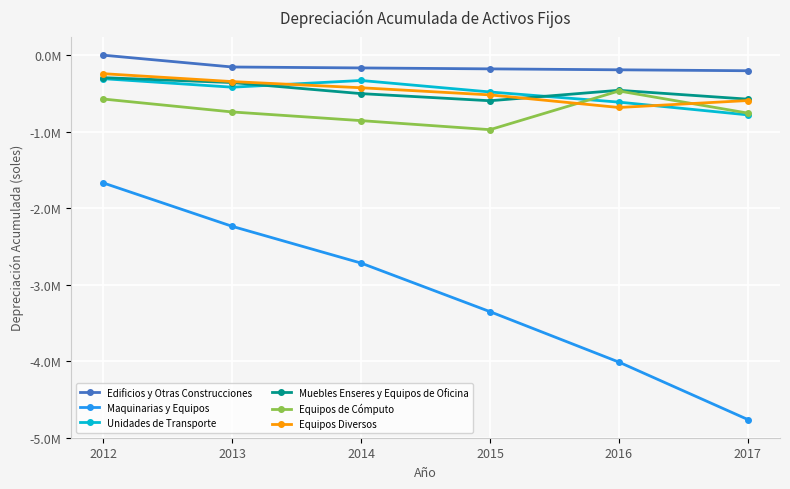

What is the difference between the second highest and second lowest values in the Edificios y Otras Construcciones series?

36709.1